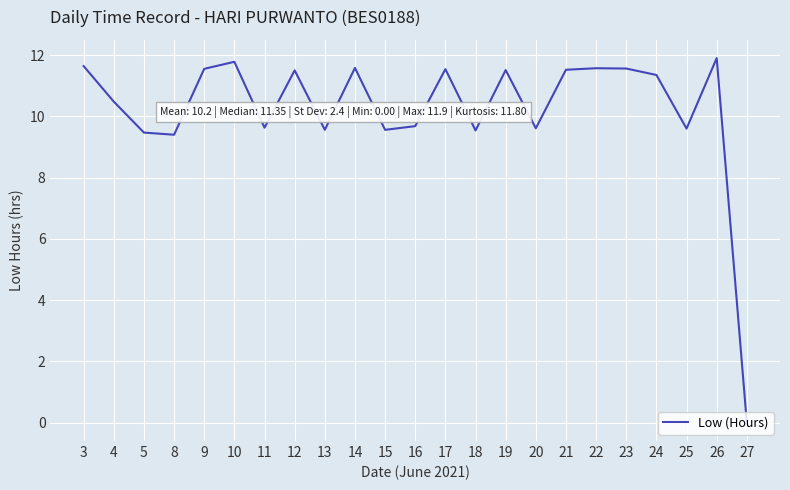

Where does the data first go above 11?

3